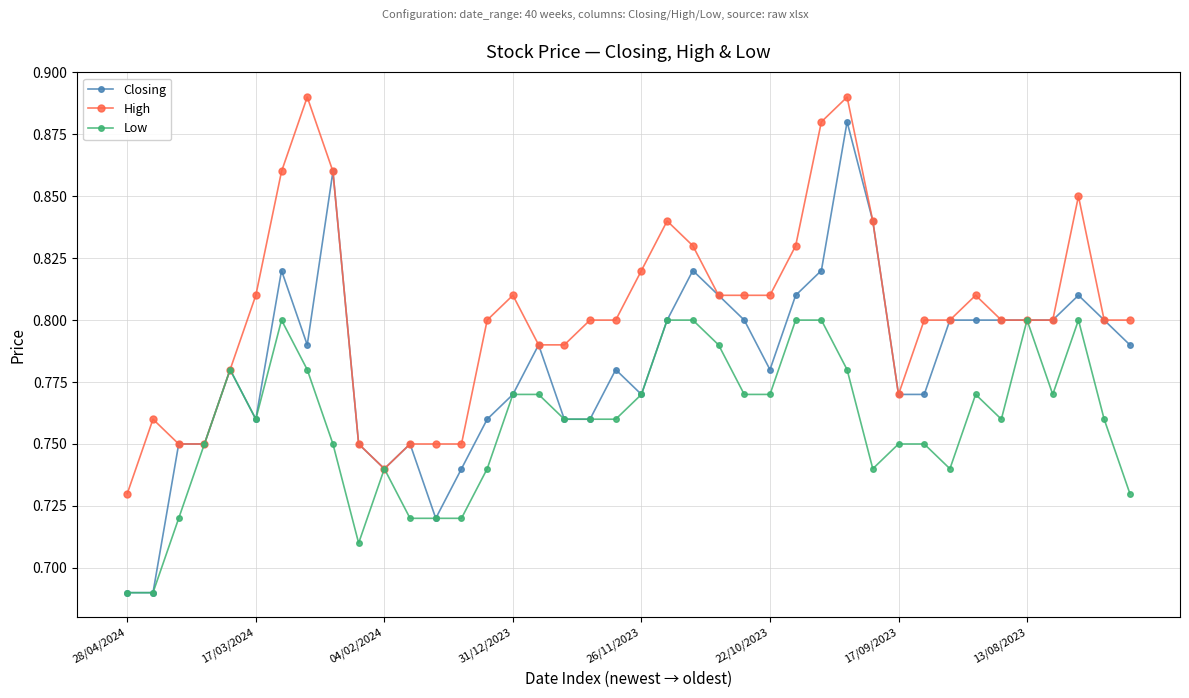

True or false: Closing has more than 0 interior local peaks.

True